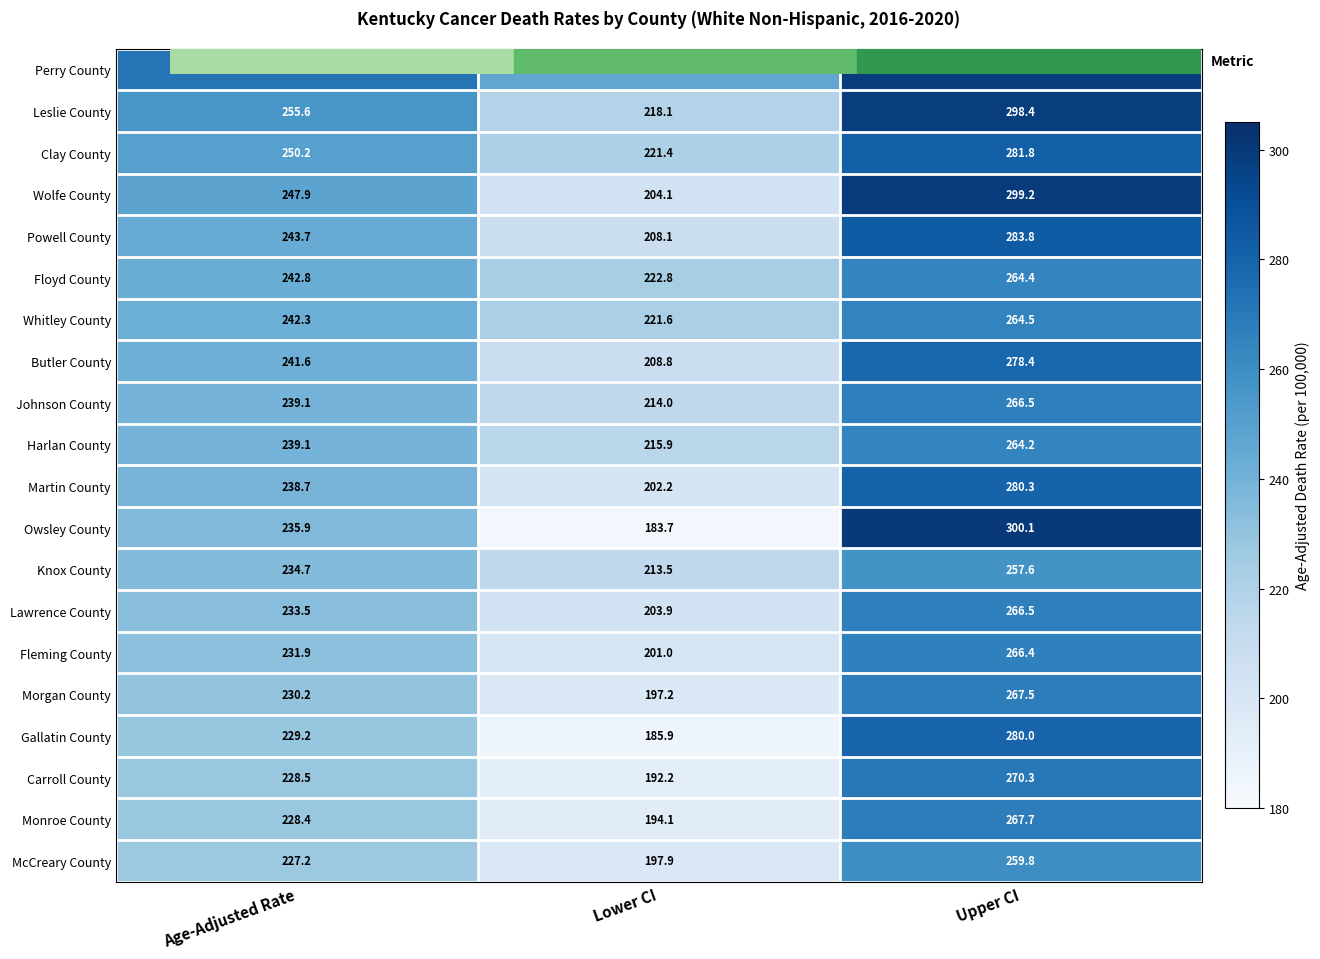

What is the maximum value shown in the chart?

300.1